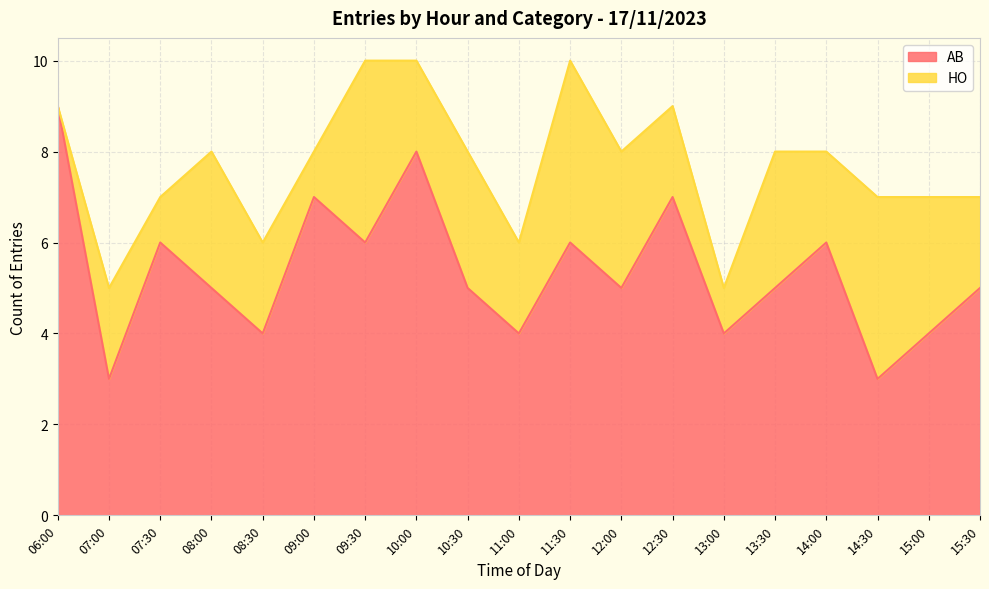

Which category has the highest value in the AB series?

06:00